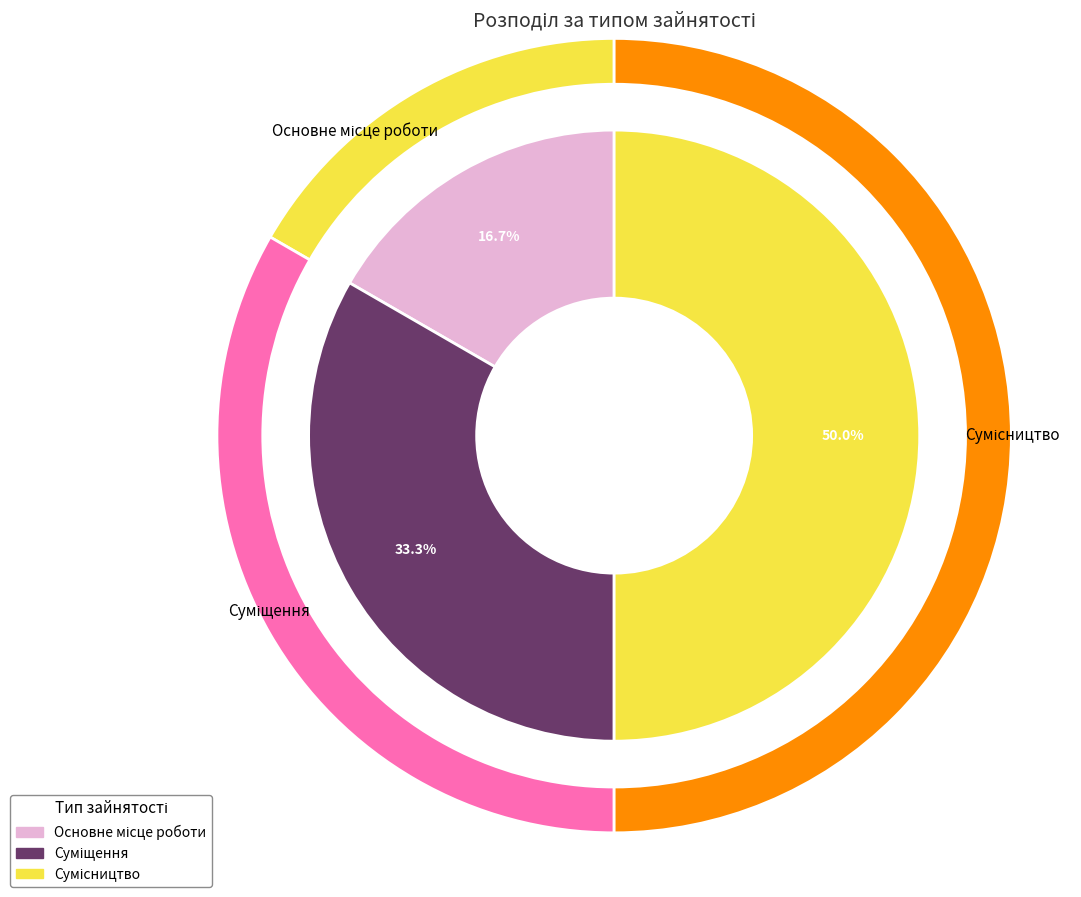

How many segments does this pie chart have?

3